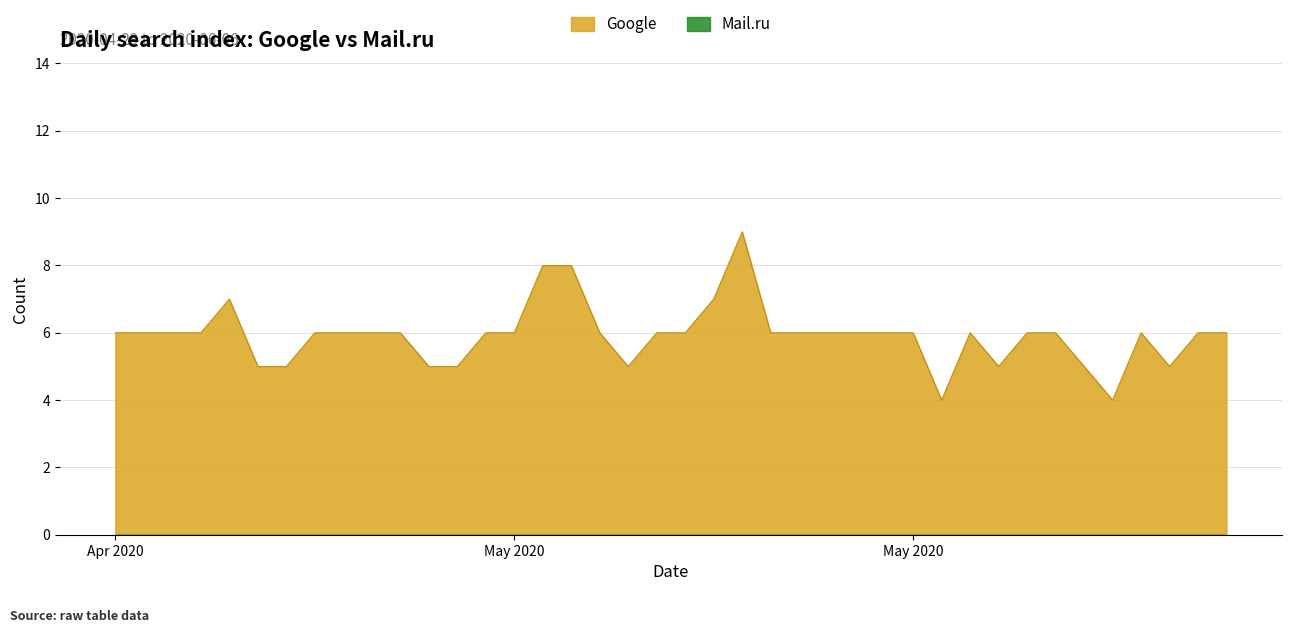

Does the chart display data point markers on the line(s)?

No